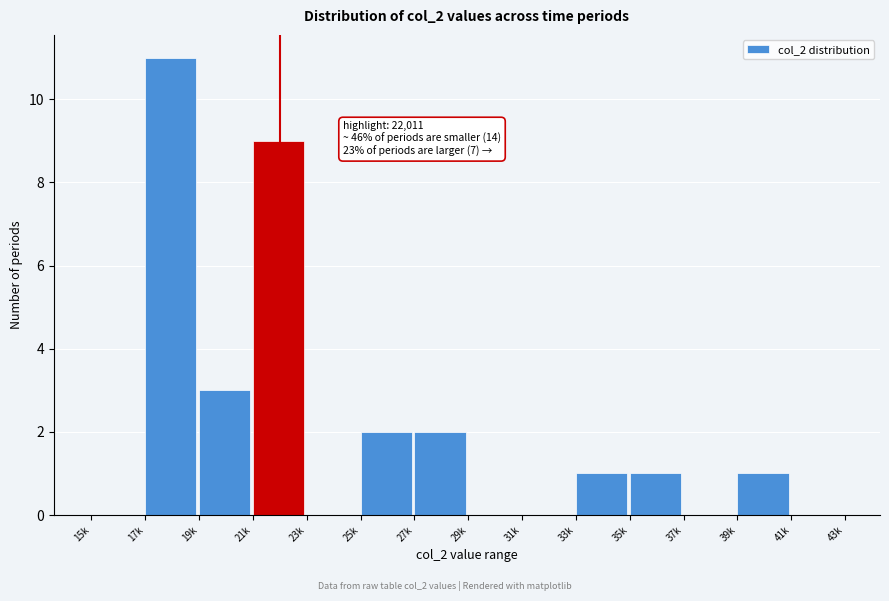

Reading left to right, list all the values displayed in this chart.

15k=0	17k=11	19k=3	21k=9	23k=0	25k=2	27k=2	29k=0	31k=0	33k=1	35k=1	37k=0	39k=1	41k=0